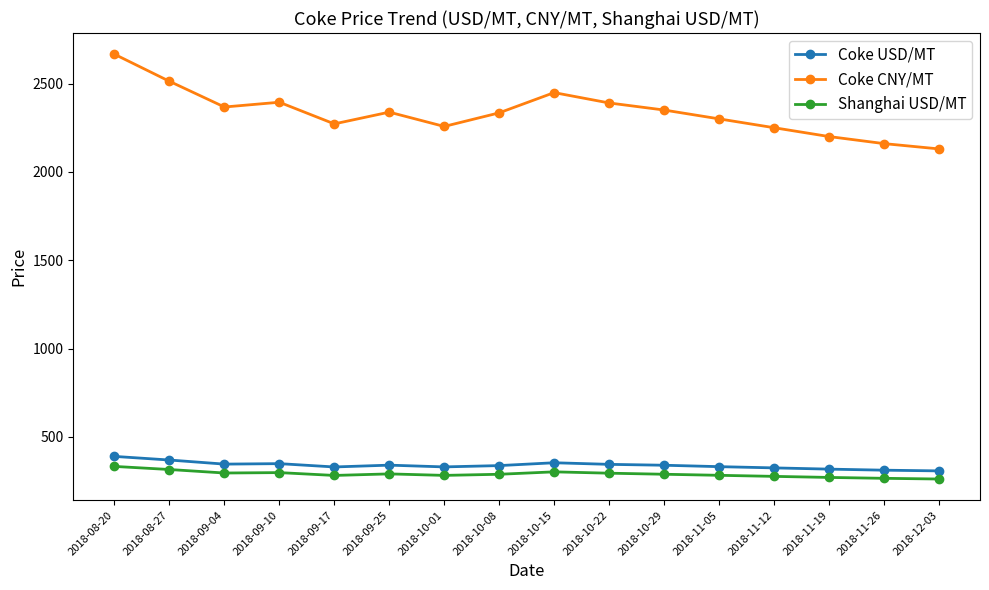

What are all the series names shown in the legend?

Coke USD/MT, Coke CNY/MT, Shanghai USD/MT